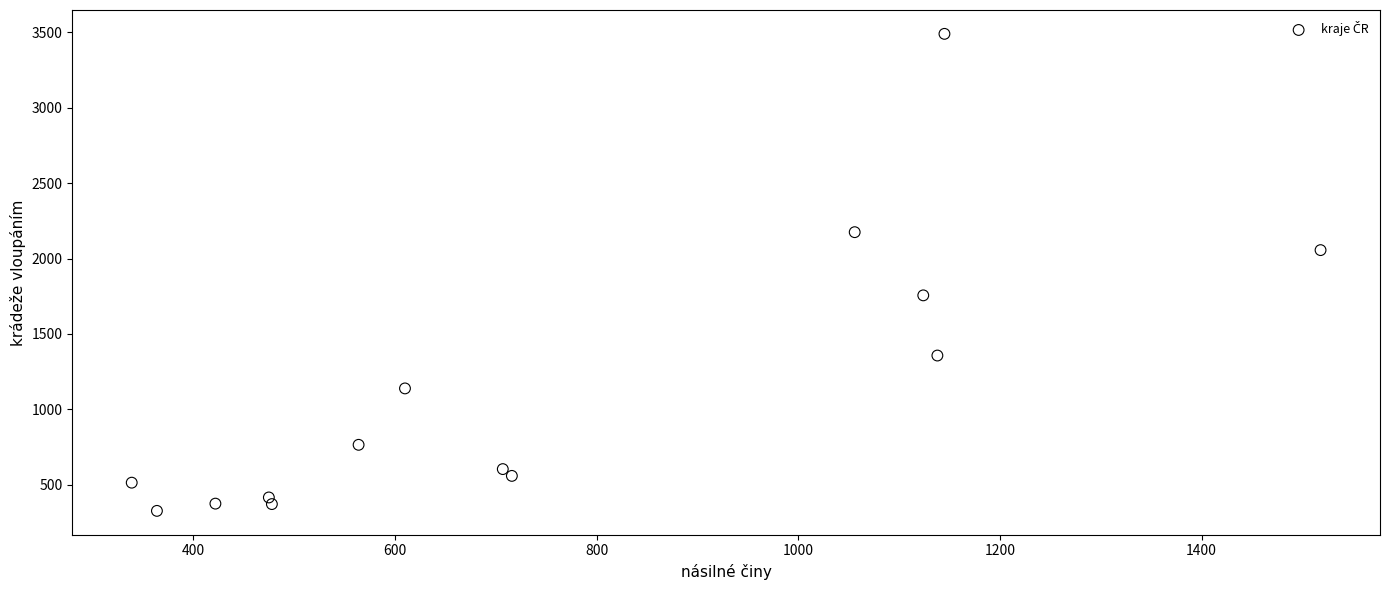

What is the range of Y values (max minus min)?

3163